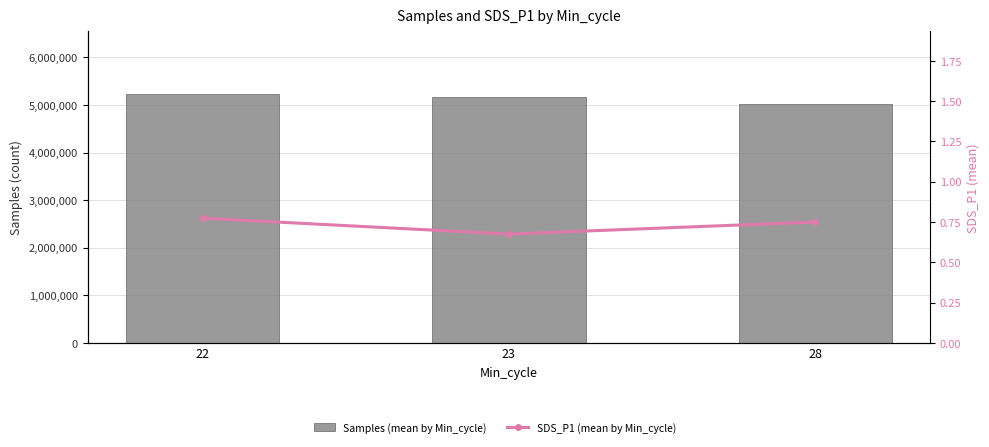

Is it true that SDS_P1 (mean by Min_cycle) equals 0.5 at 23?

False